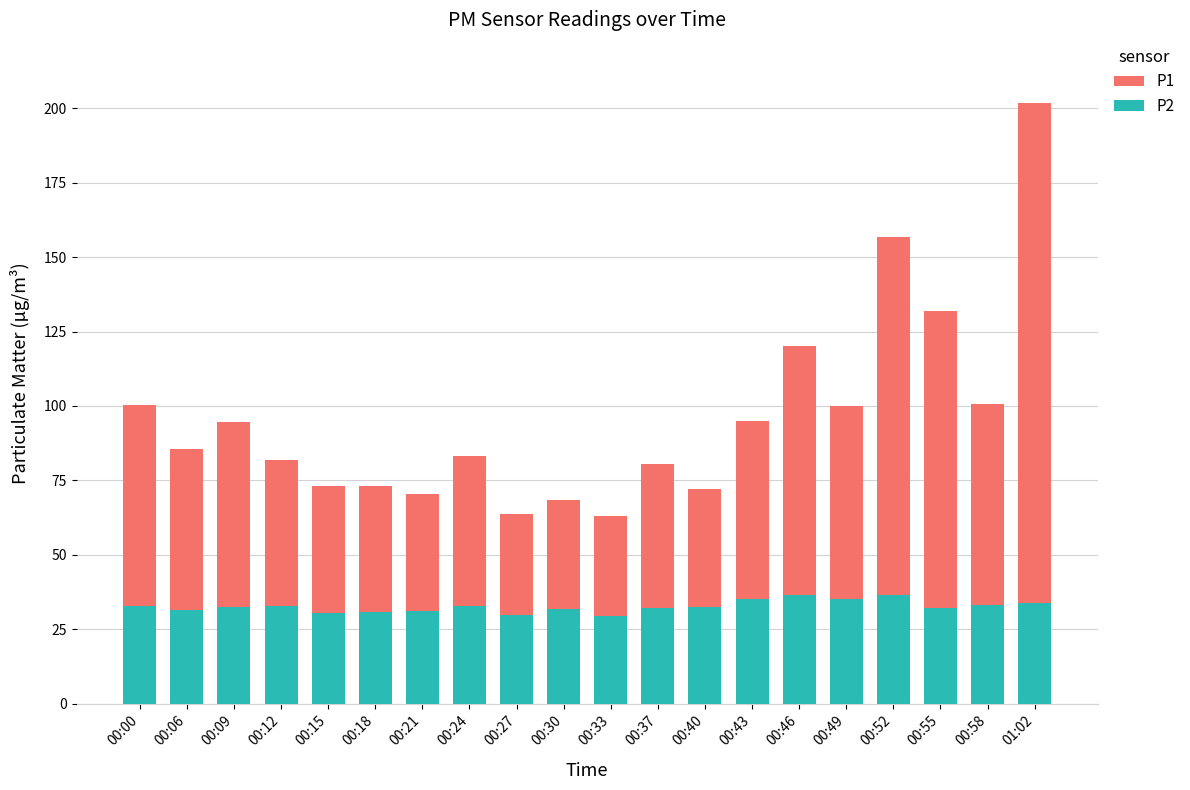

Reading left to right, transcribe all the data shown in this chart.

P1: 00:00=100.2	00:06=85.6	00:09=94.7	00:12=81.7	00:15=73.1	00:18=73.0	00:21=70.5	00:24=83.2	00:27=63.6	00:30=68.5	00:33=63.1	00:37=80.4	00:40=72.2	00:43=95.0	00:46=120.3	00:49=100.0	00:52=156.7	00:55=131.8	00:58=100.7	01:02=201.8
P2: 00:00=32.9	00:06=31.4	00:09=32.5	00:12=32.8	00:15=30.6	00:18=30.9	00:21=31.0	00:24=32.8	00:27=29.9	00:30=31.7	00:33=29.5	00:37=32.1	00:40=32.7	00:43=35.3	00:46=36.4	00:49=35.2	00:52=36.5	00:55=32.0	00:58=33.0	01:02=33.7